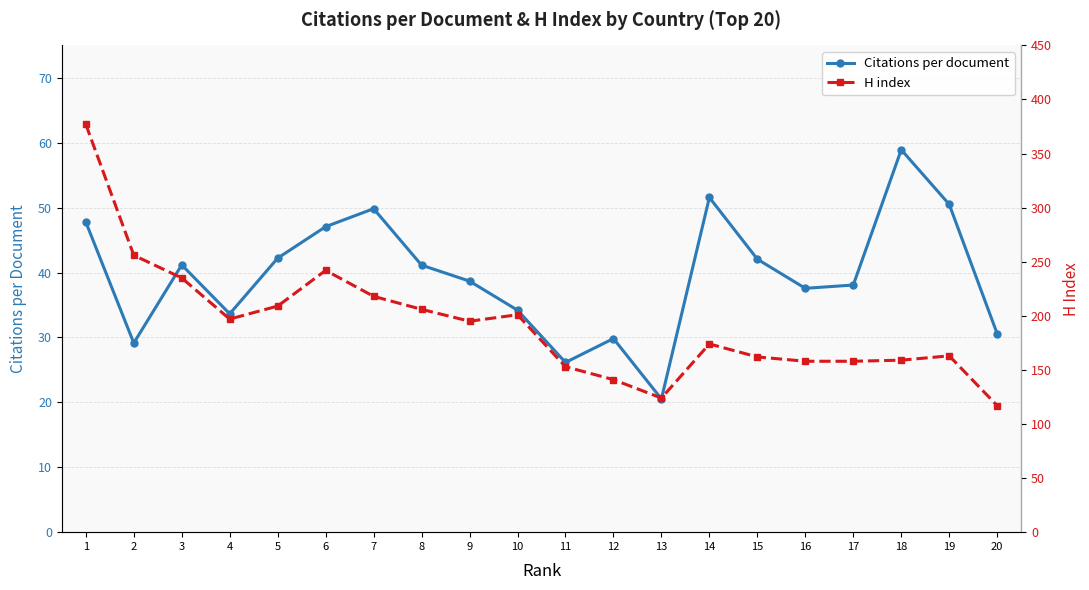

True or false: H index and Citations per document intersect in this chart.

False